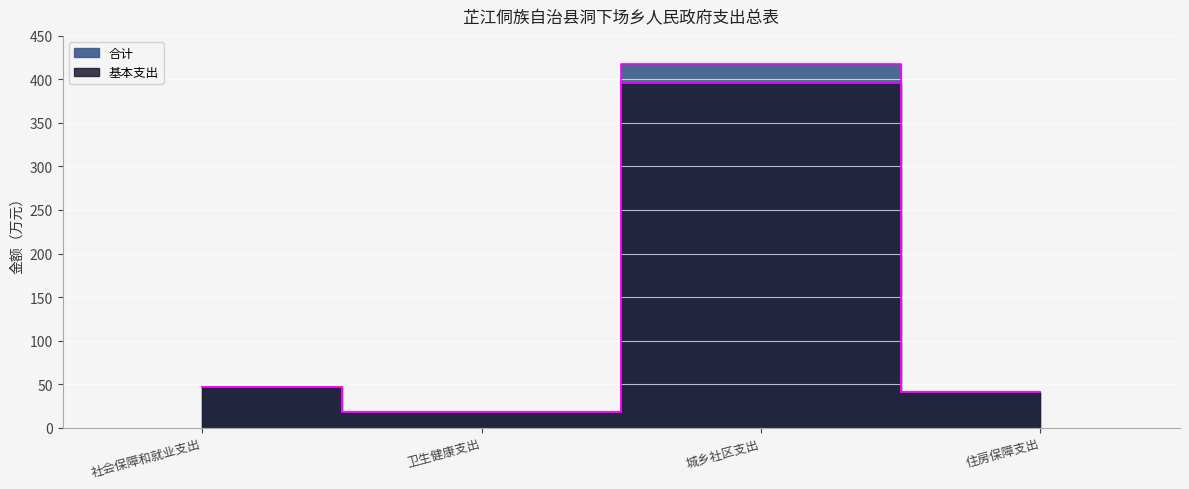

At which category is the sum across all series the highest?

城乡社区支出